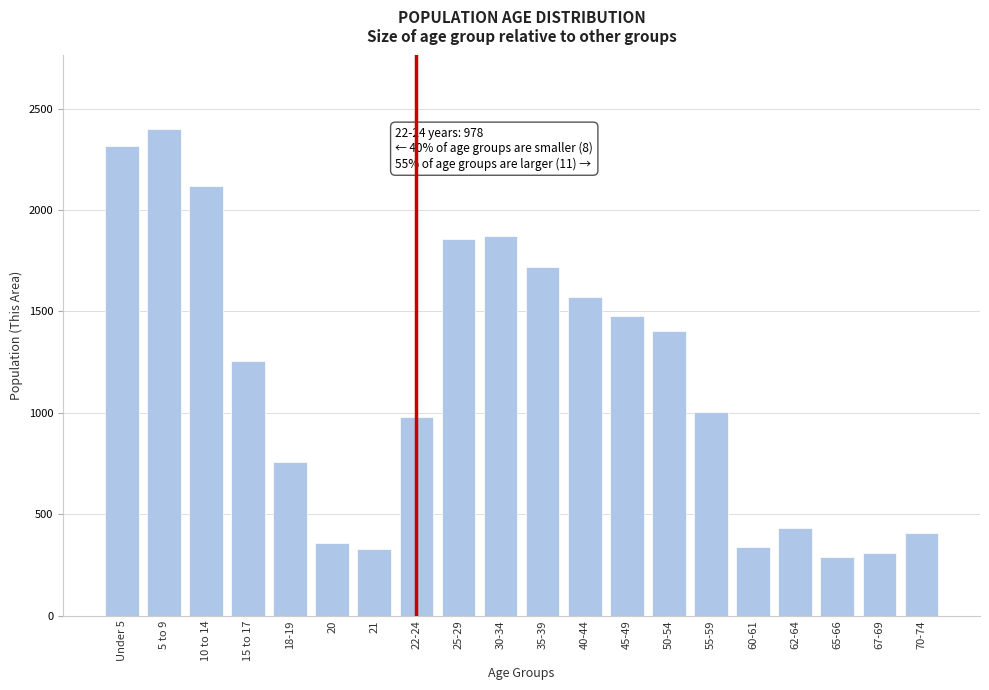

What is the change in value from Under 5 to 60-61?

-1976